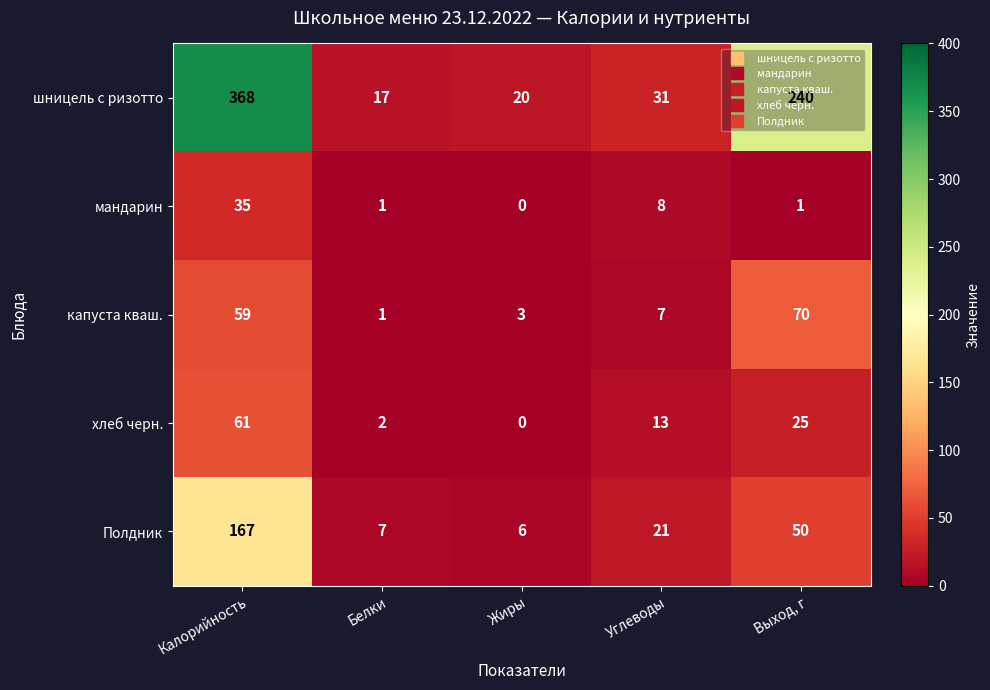

At which category is the sum across all series the highest?

Калорийность